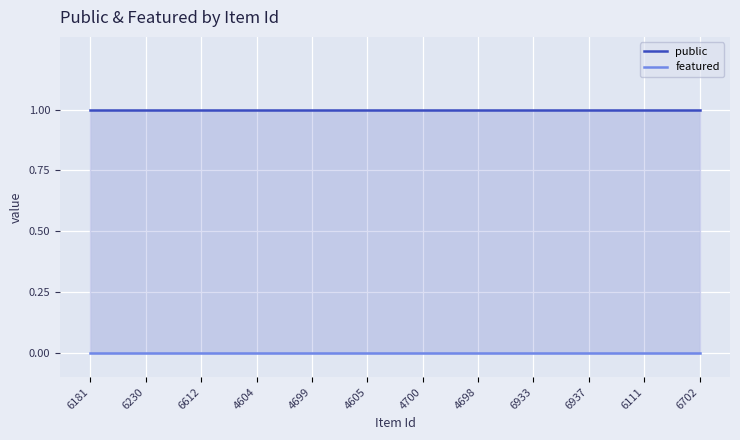

Reading right to left, extract all data points from this chart.

public: 6702=1	6111=1	6937=1	6933=1	4698=1	4700=1	4605=1	4699=1	4604=1	6612=1	6230=1	6181=1
featured: 6702=0	6111=0	6937=0	6933=0	4698=0	4700=0	4605=0	4699=0	4604=0	6612=0	6230=0	6181=0